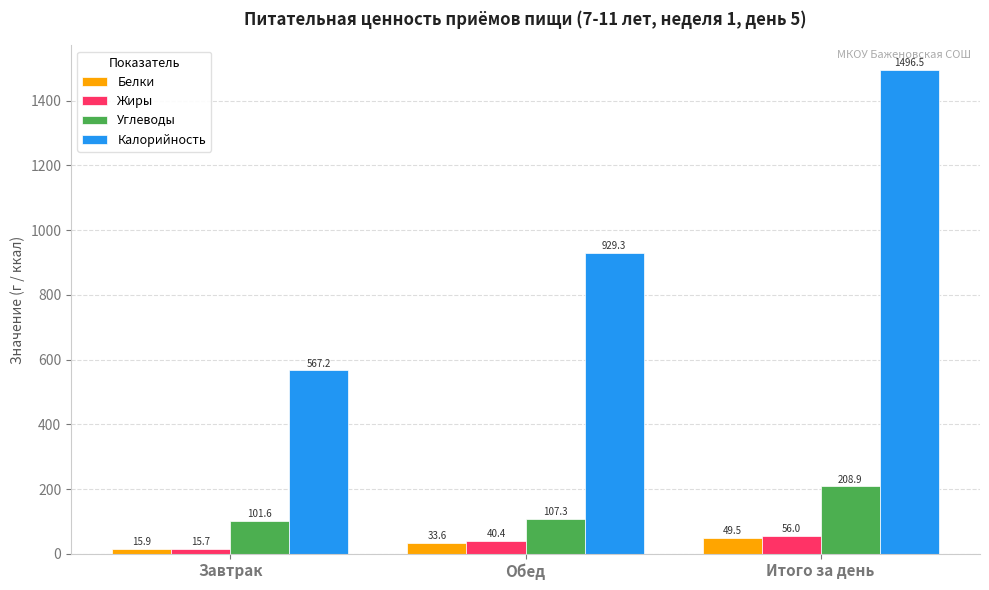

What is the smallest value displayed?

15.7